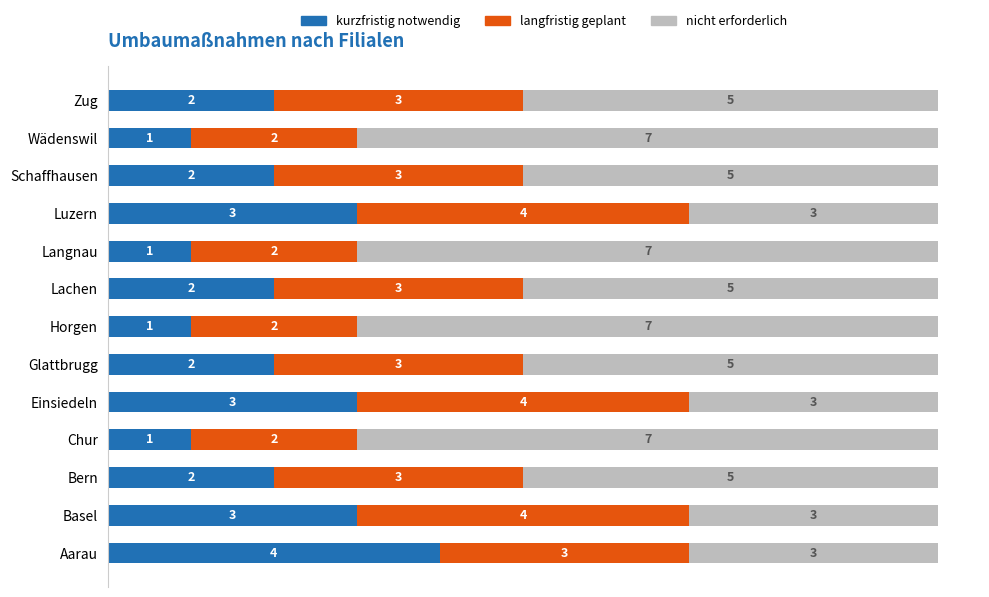

What is the highest value of the kurzfristig notwendig series?

4